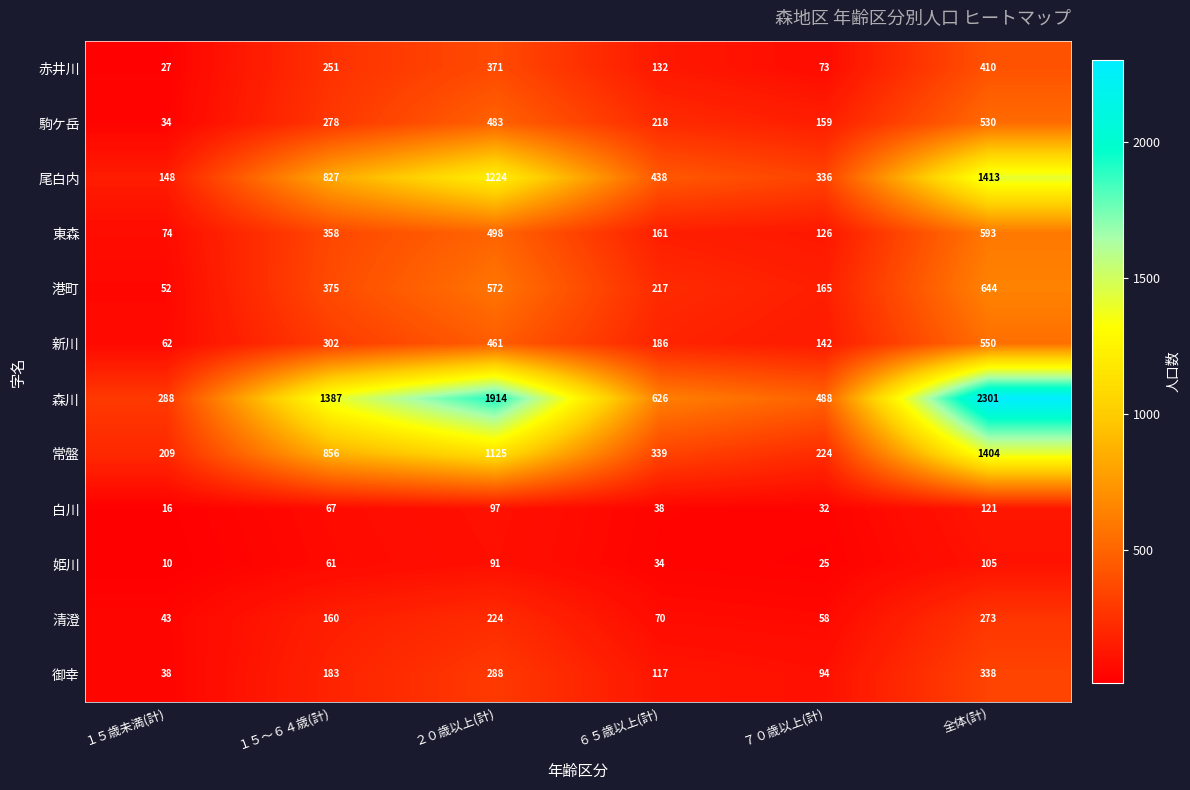

At which label is 赤井川 closest to 218?

１５～６４歳(計)